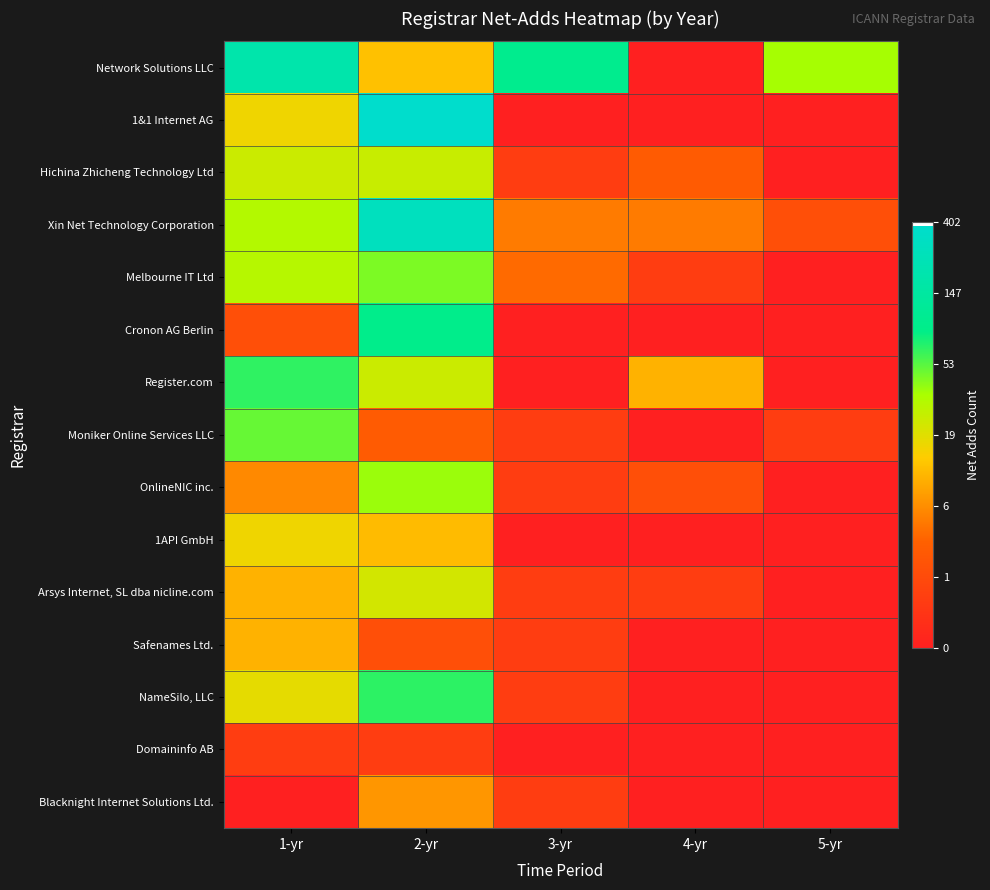

At which category is the sum across all series the highest?

2-yr